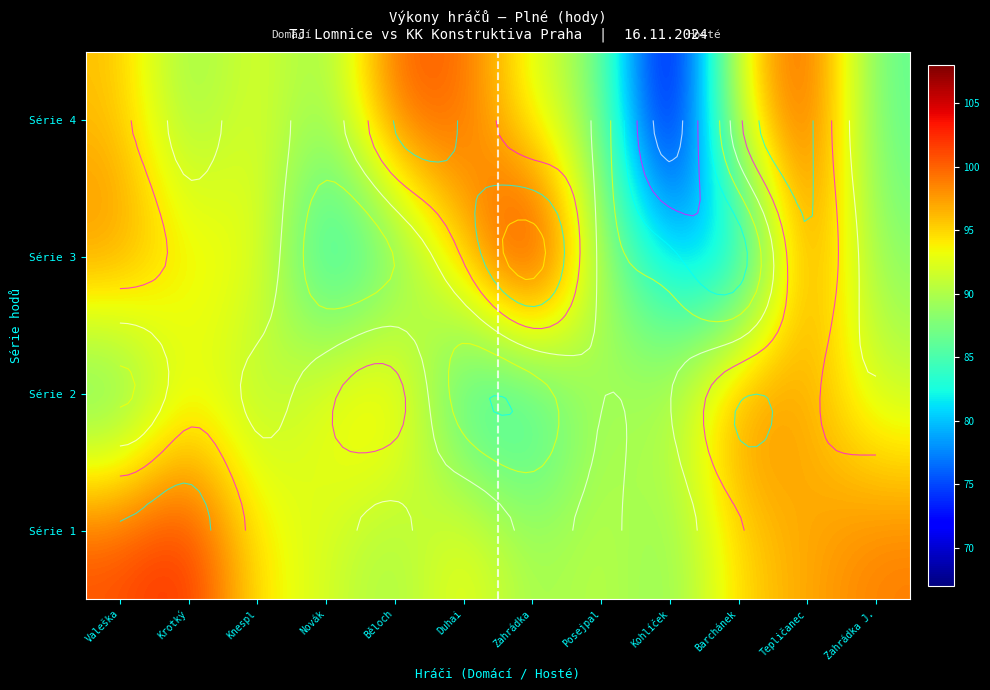

Which has a higher value, Zahrádka or Kohlíček?

Zahrádka